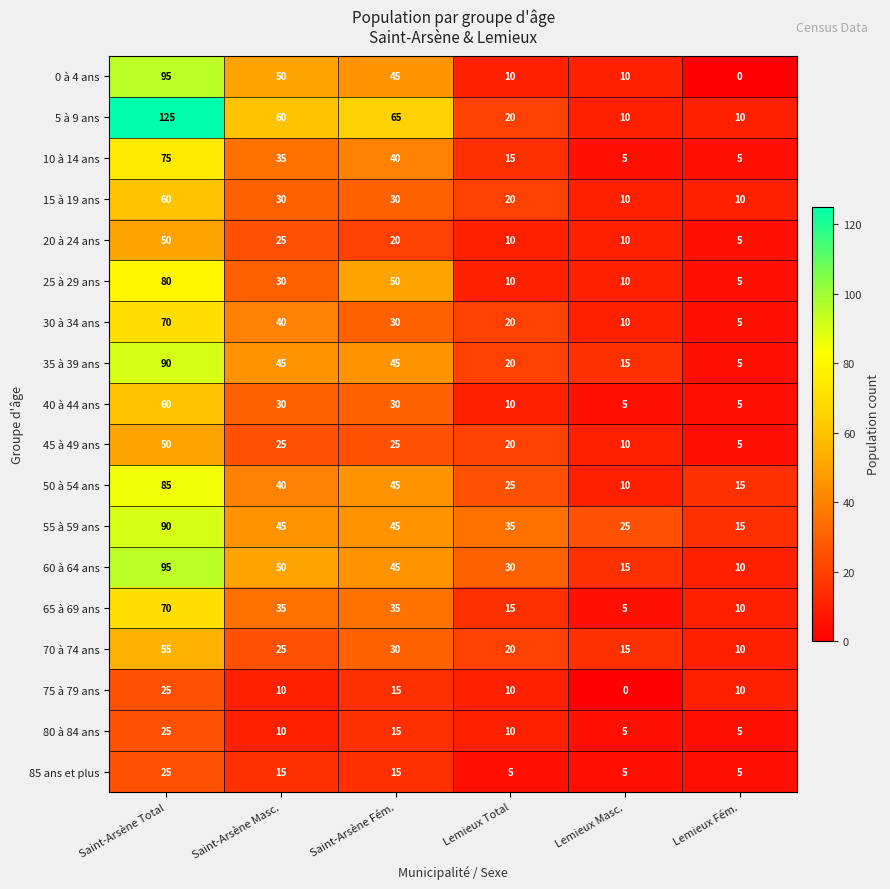

At which label does 35 à 39 ans reach its minimum?

Lemieux Fém.